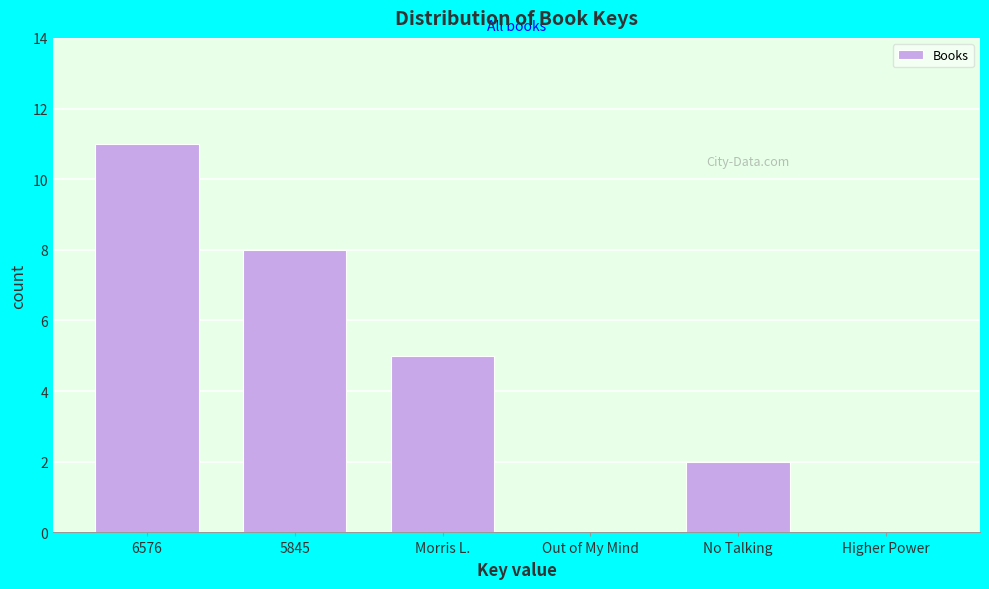

Reading left to right, extract all data points from this chart.

6576=11	5845=8	Morris L.=5	Out of My Mind=0	No Talking=2	Higher Power=0